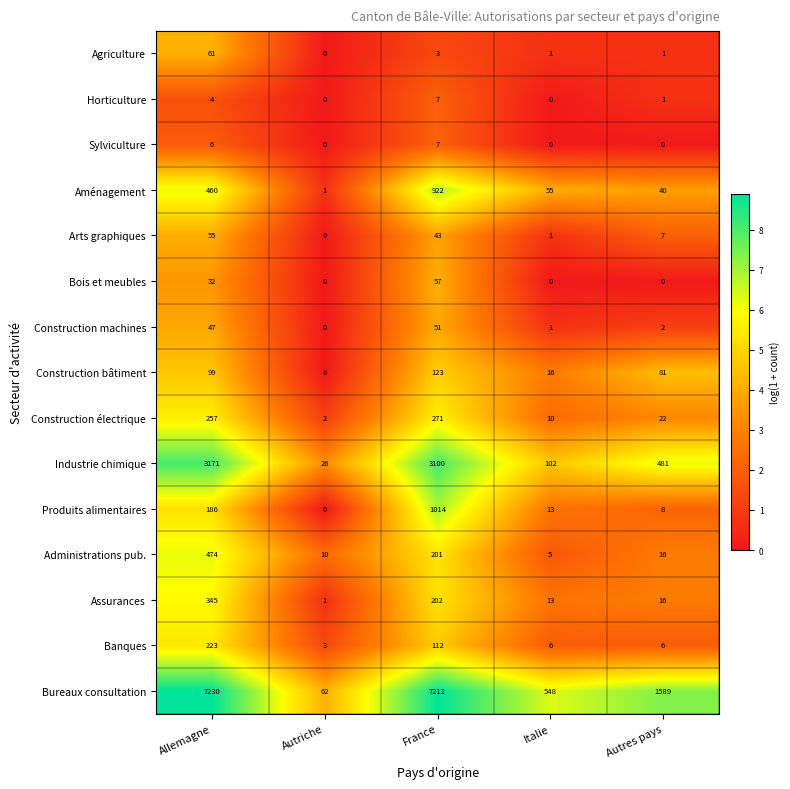

Is the value of Bois et meubles at Allemagne greater than the value of Construction électrique at France?

No